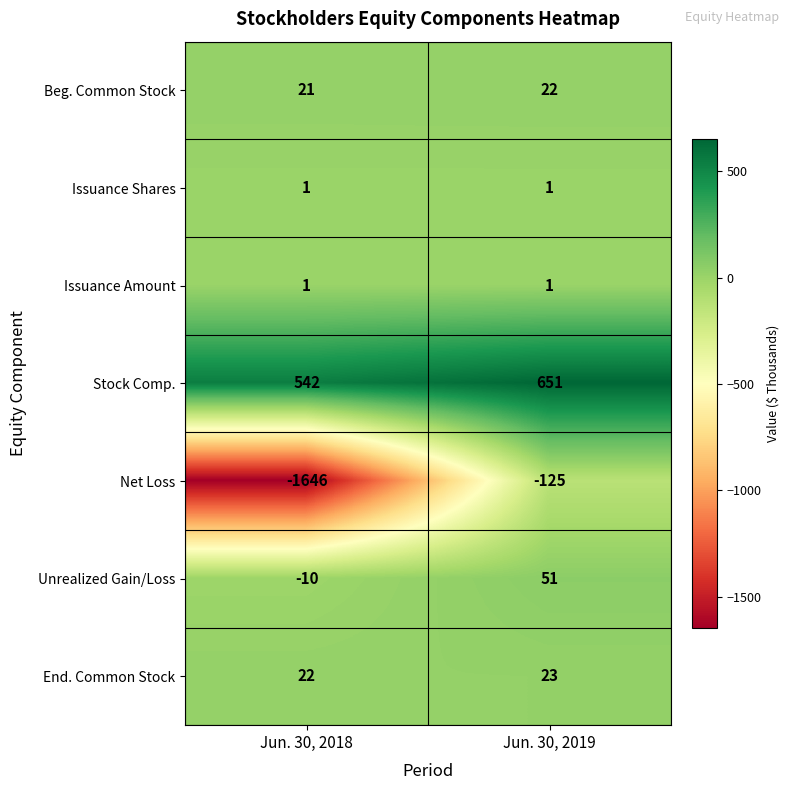

How many data points does each series have?

2